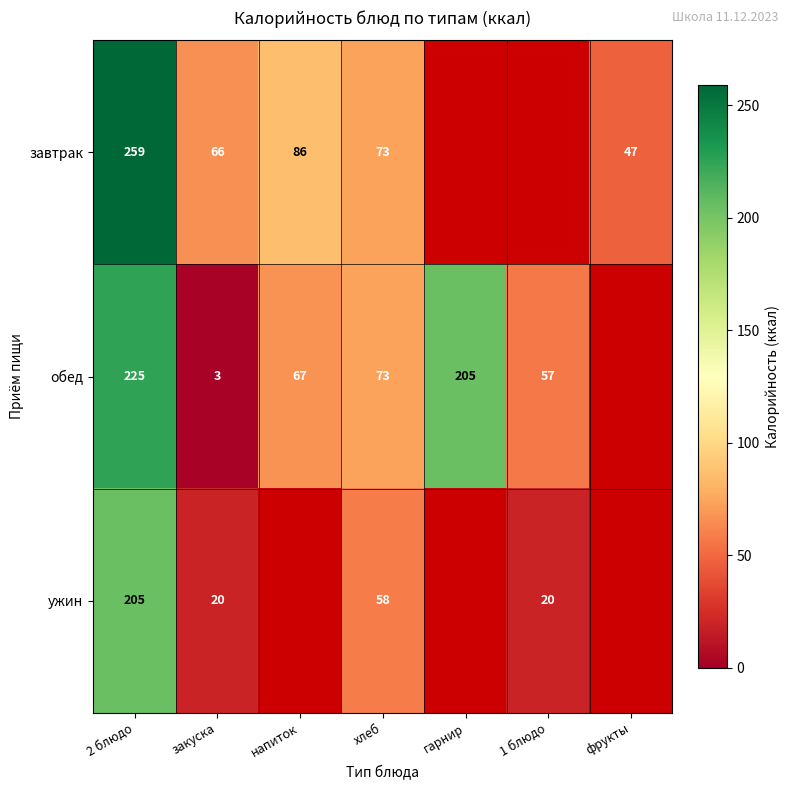

What is the smallest value displayed?

3.0